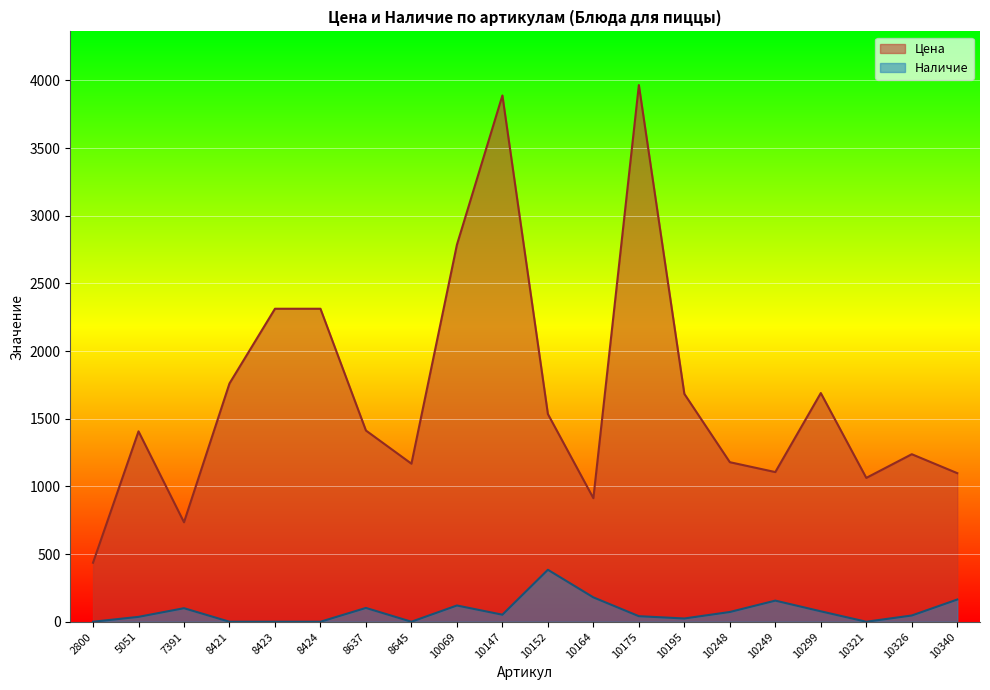

How many distinct data groups are displayed?

2